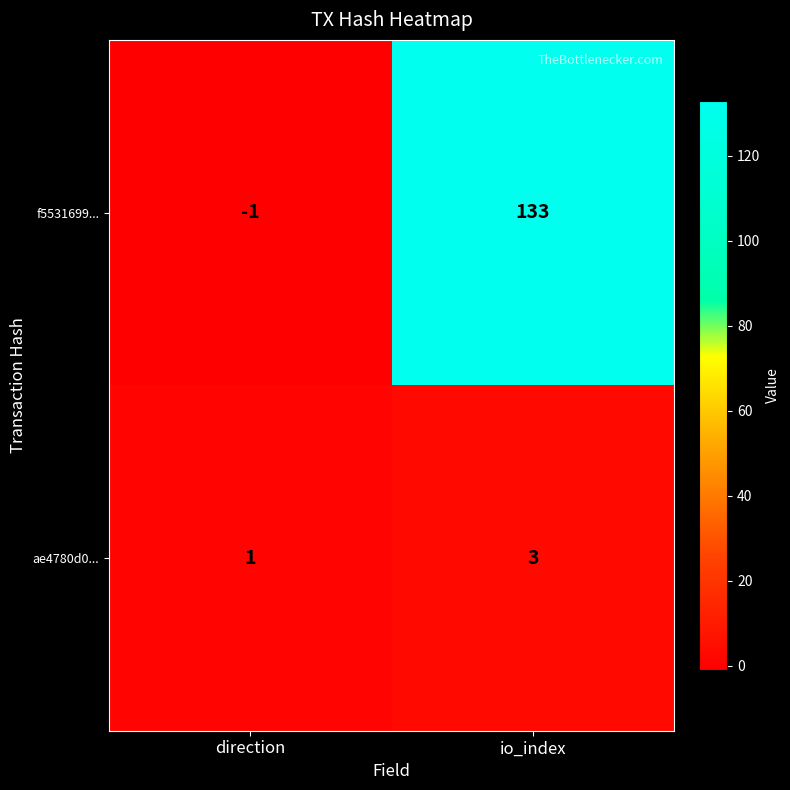

Read the f5531699... value at io_index, to the nearest 5.

135